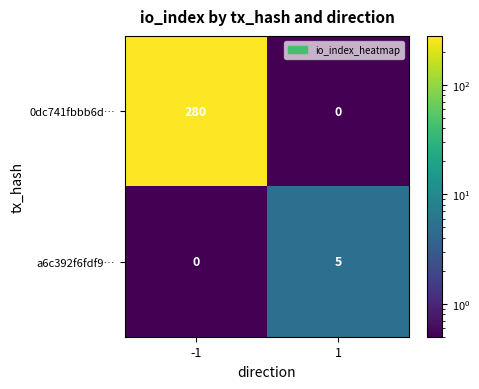

What is the maximum value for 0dc741fbbb6d…?

280